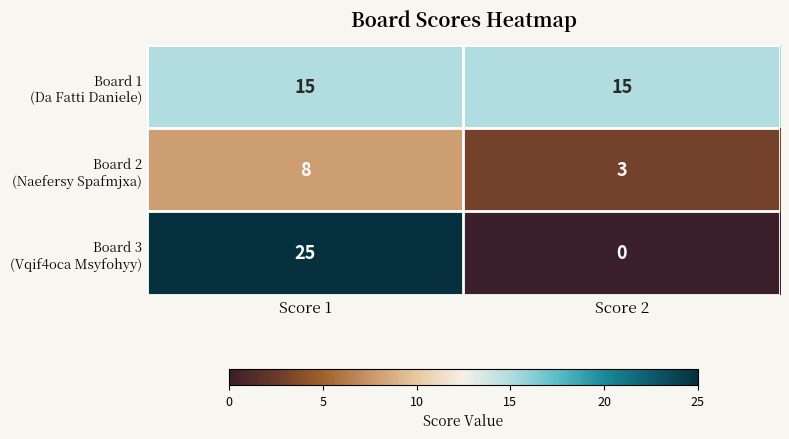

Which category has the lowest value across all series?

Score 2